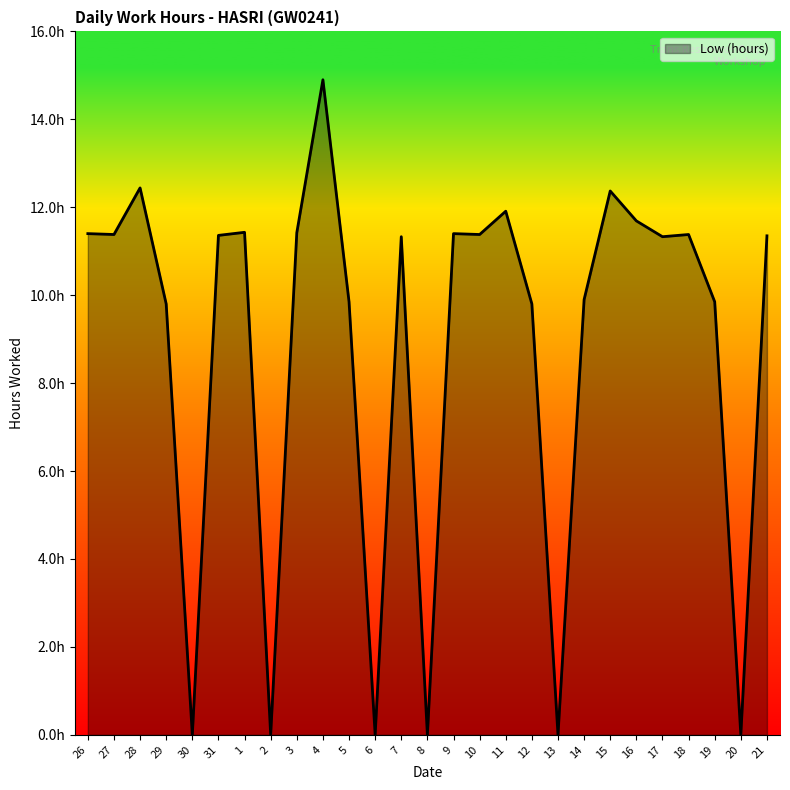

Does the chart display data point markers on the line(s)?

No